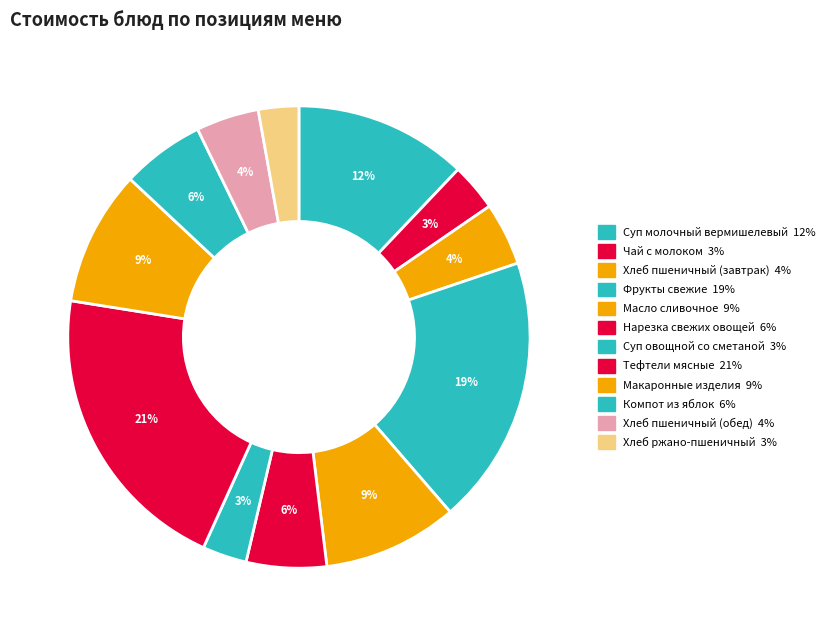

Which category has the biggest portion of the pie?

Тефтели мясные